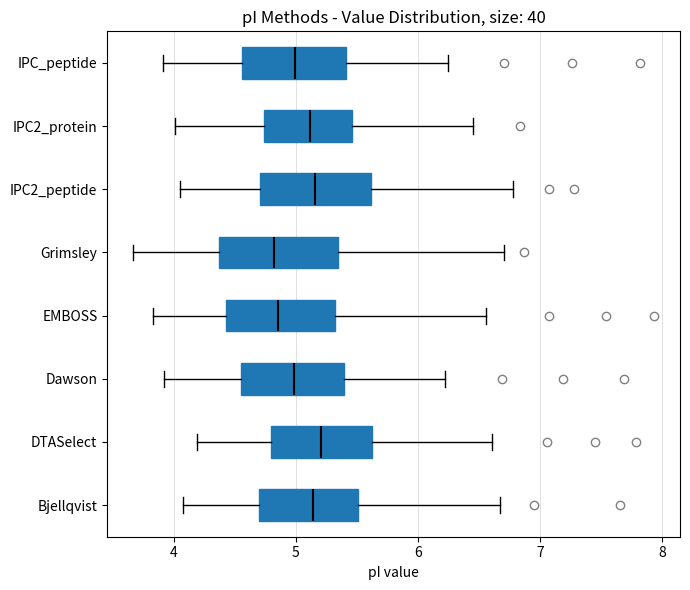

Where is the left edge of the box for IPC2_peptide on the x-axis? The values are not printed on the chart, so give them approximately, as read against the axis.

4.7